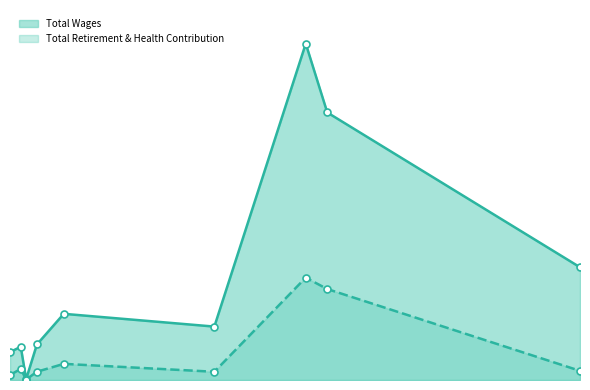

Which series reaches the minimum Y coordinate?

Total Retirement & Health Contribution